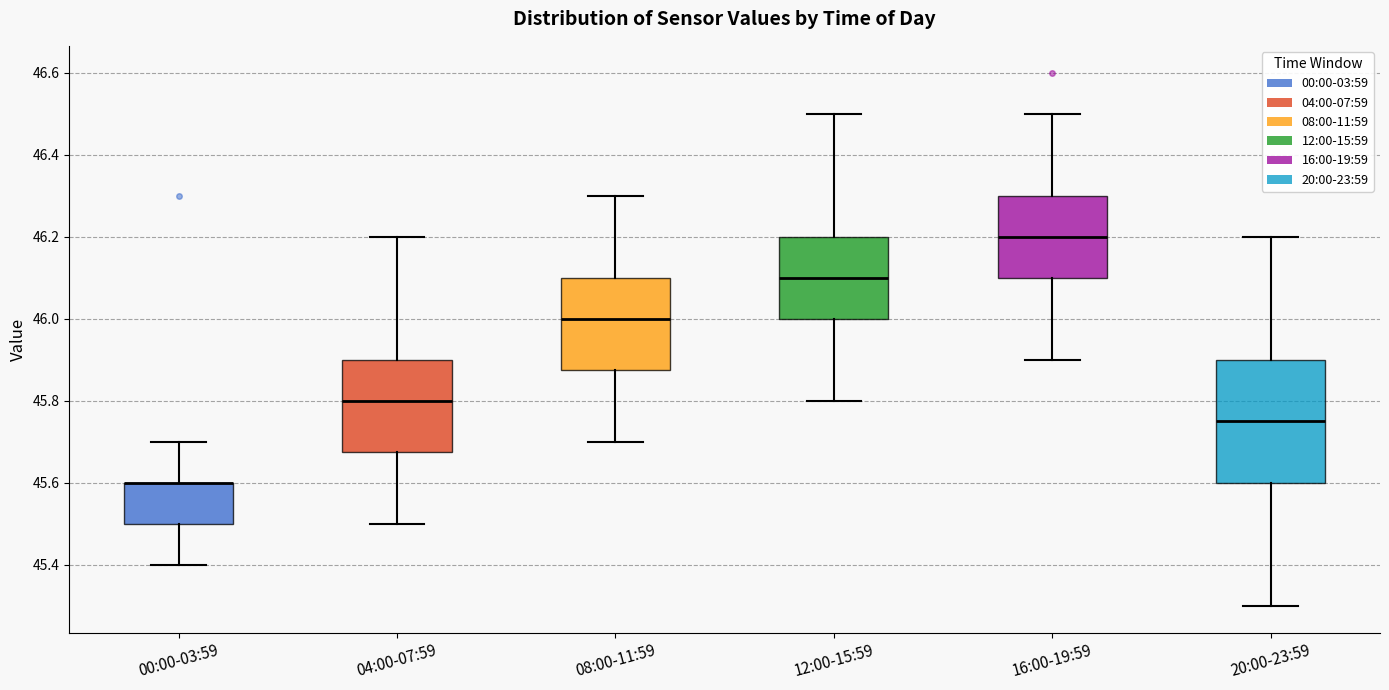

Reading left to right, read every box against the y-axis: the position of its median line, the range the box covers, and the ends of its whiskers. The values are not printed on the chart, so give them approximately, as read against the axis.

00:00-03:59: median 45.60 (drawn on the box's upper edge), box 45.50 to 45.60, whiskers 45.40 to 45.70
04:00-07:59: median 45.80, box 45.68 to 45.90, whiskers 45.50 to 46.20
08:00-11:59: median 46.00, box 45.88 to 46.10, whiskers 45.70 to 46.30
12:00-15:59: median 46.10, box 46.00 to 46.20, whiskers 45.80 to 46.50
16:00-19:59: median 46.20, box 46.10 to 46.30, whiskers 45.90 to 46.50
20:00-23:59: median 45.76, box 45.60 to 45.90, whiskers 45.30 to 46.20